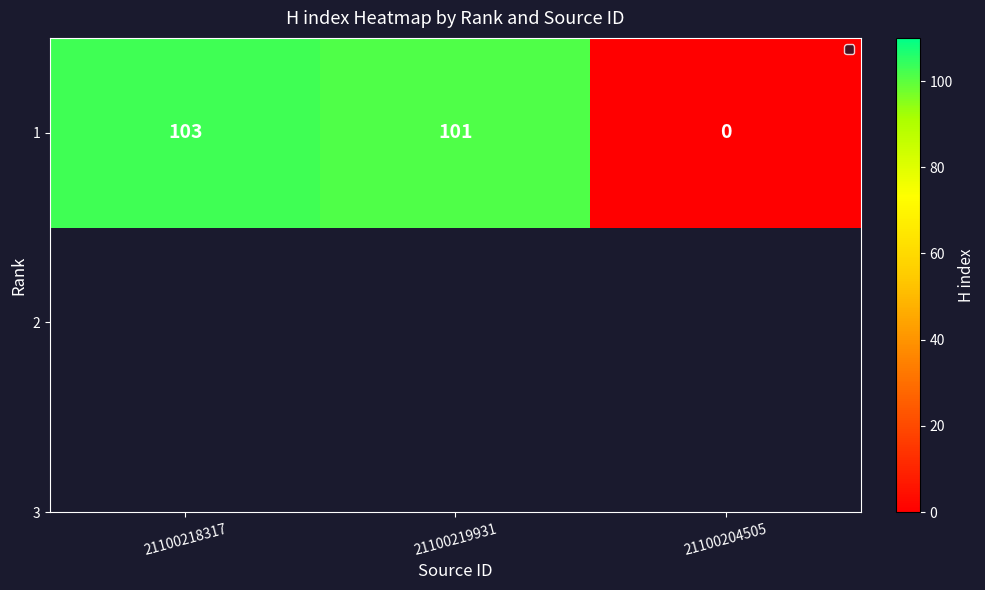

Rank the categories by value from lowest to highest.

21100204505, 21100219931, 21100218317